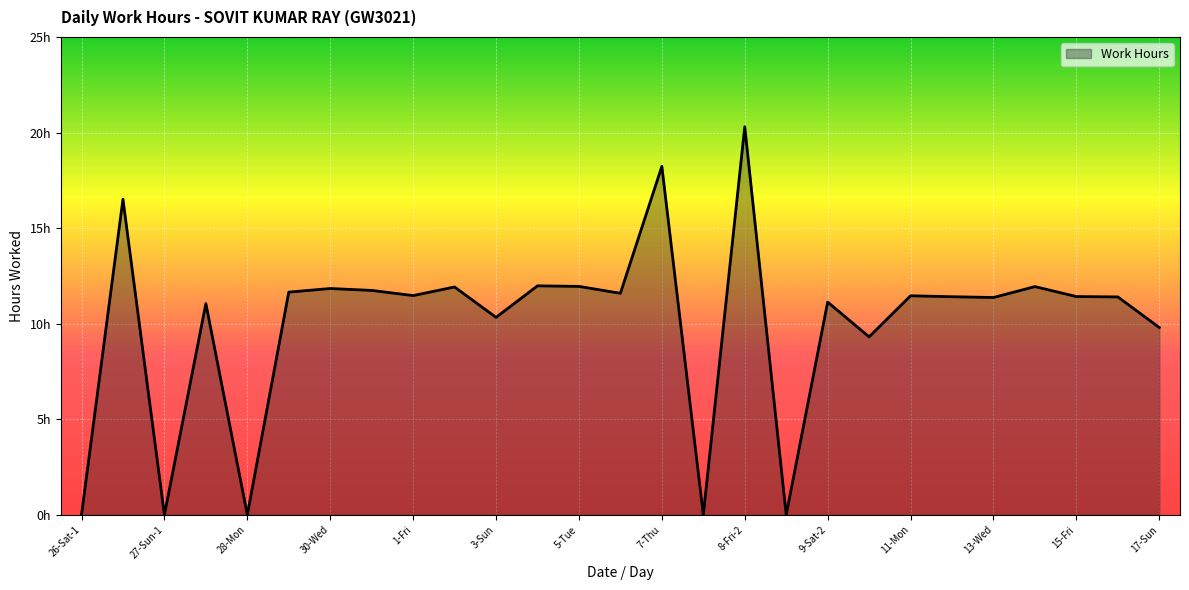

Reading left to right, extract all data points from this chart.

26-Sat-1=0.0	26-Sat-2=16.5	27-Sun-1=0.0	27-Sun-2=11.1	28-Mon=0.0	29-Tue=11.7	30-Wed=11.8	31-Thu=11.7	1-Fri=11.5	2-Sat=11.9	3-Sun=10.3	4-Mon=12.0	5-Tue=11.9	6-Wed=11.6	7-Thu=18.2	8-Fri-1=0.0	8-Fri-2=20.3	9-Sat-1=0.0	9-Sat-2=11.1	10-Sun=9.3	11-Mon=11.5	12-Tue=11.4	13-Wed=11.4	14-Thu=11.9	15-Fri=11.4	16-Sat=11.4	17-Sun=9.8